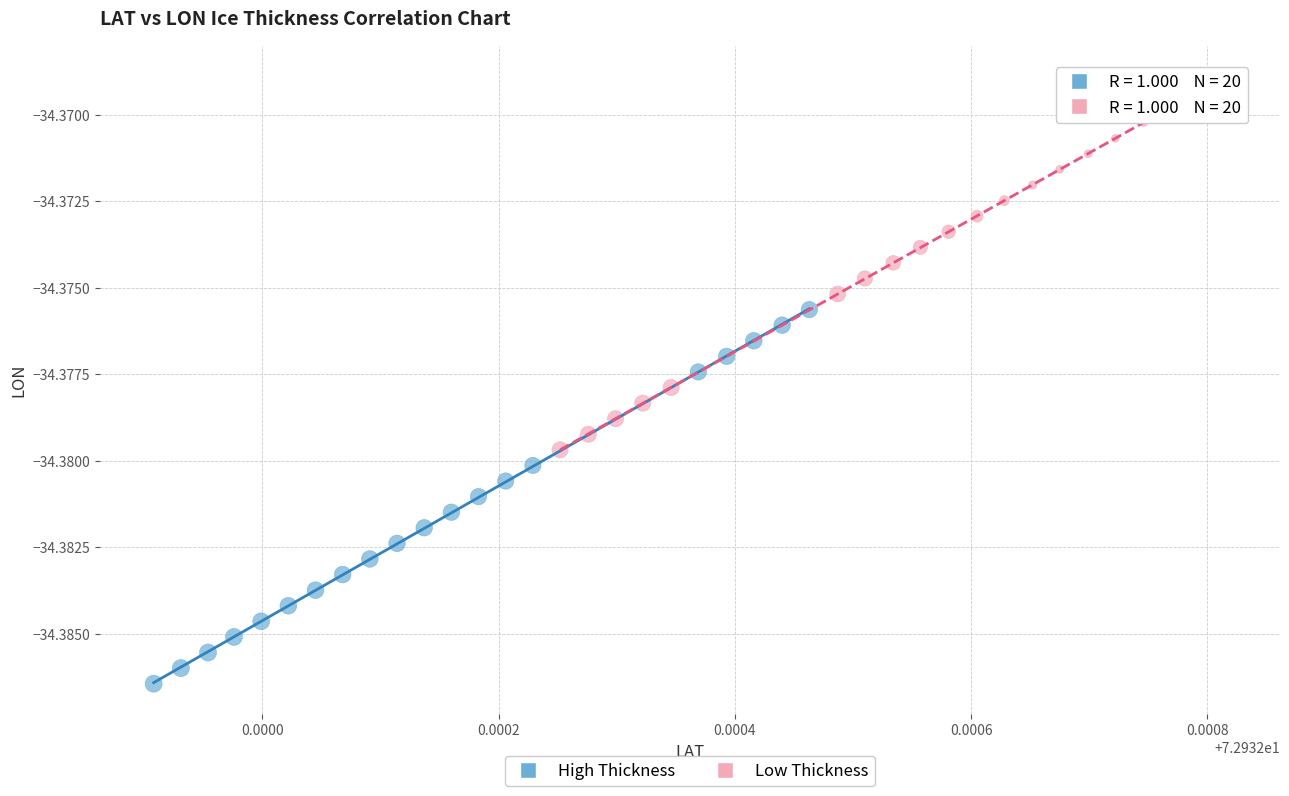

Which series has the widest spread of Y values?

High Thickness